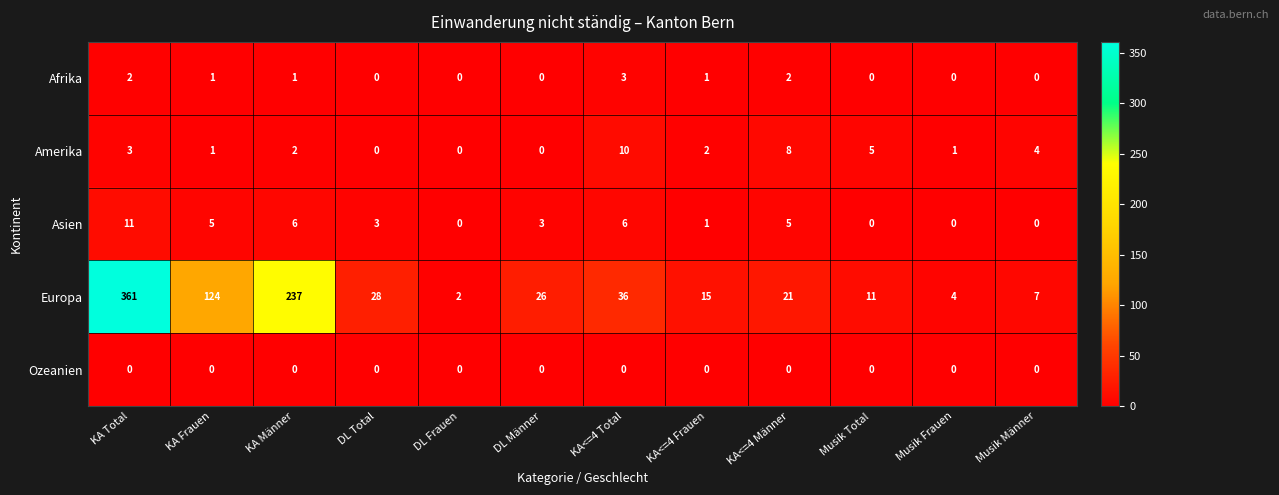

How many series are shown in this chart?

5